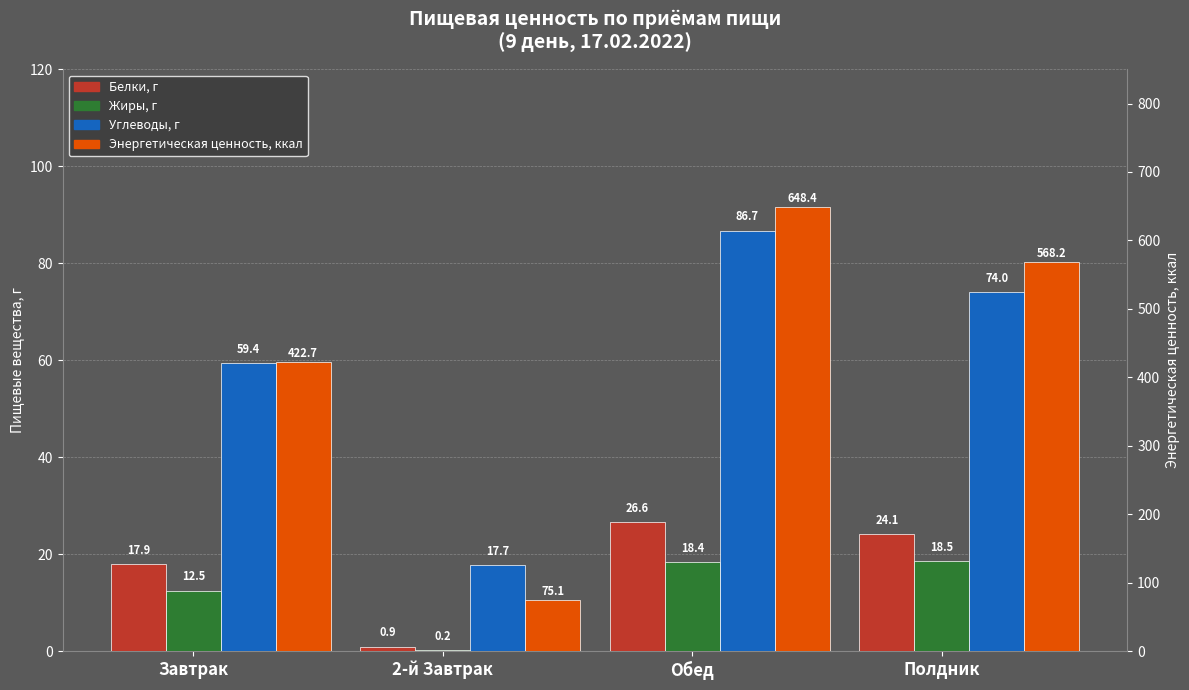

What position from the right is 2-й Завтрак?

3